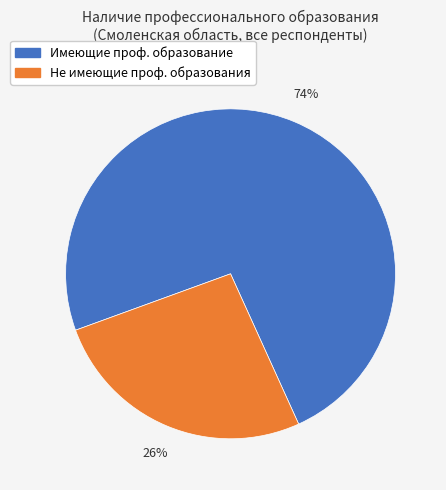

Rank the categories by value from highest to lowest.

Имеющие проф. образование, Не имеющие проф. образования